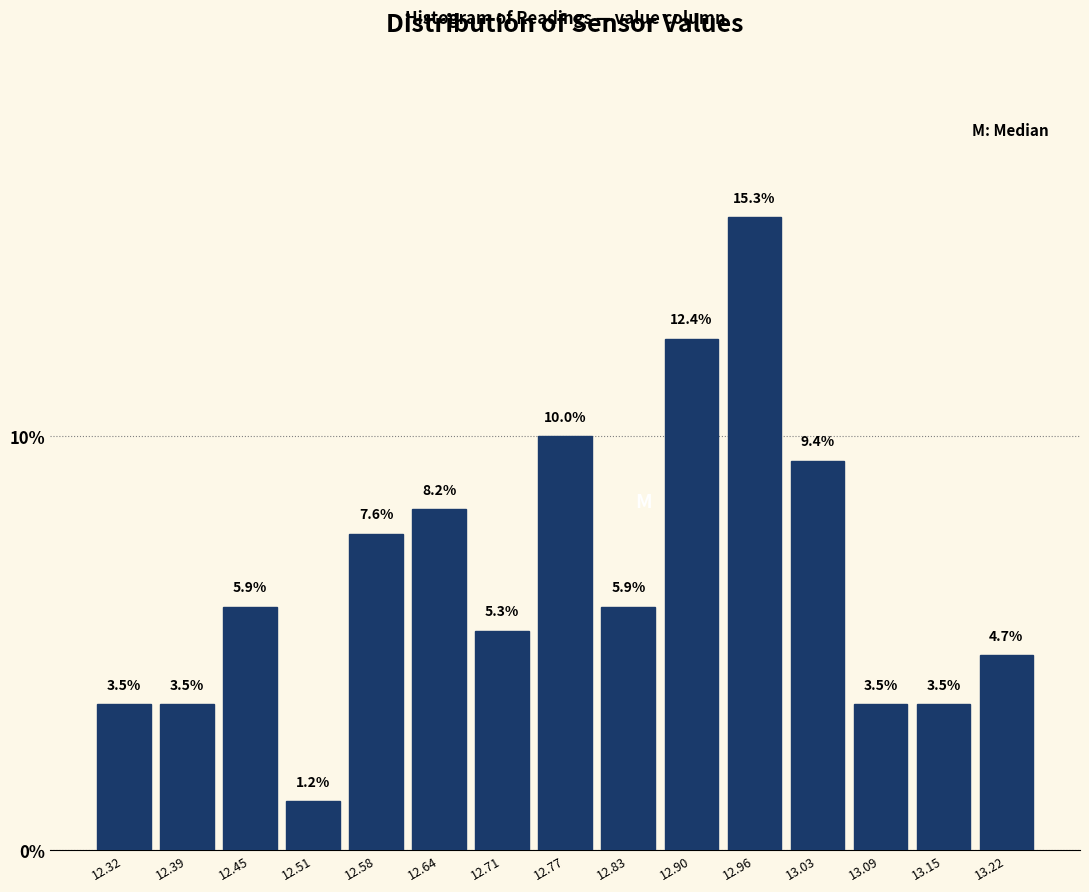

How tall is the bar that spans 12.354 to 12.418 on the x-axis? The bar edges are not printed on the chart, so give them approximately, as read against the axis.

3.5